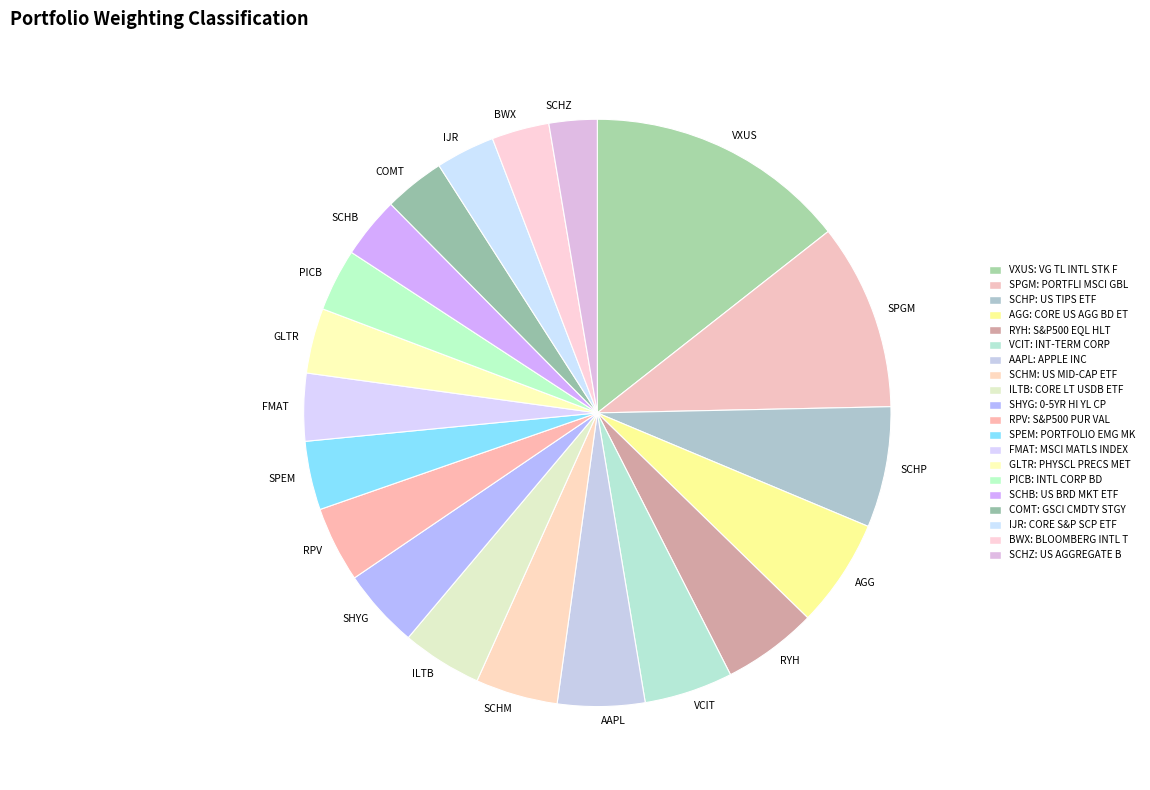

How many segments does this pie chart have?

20